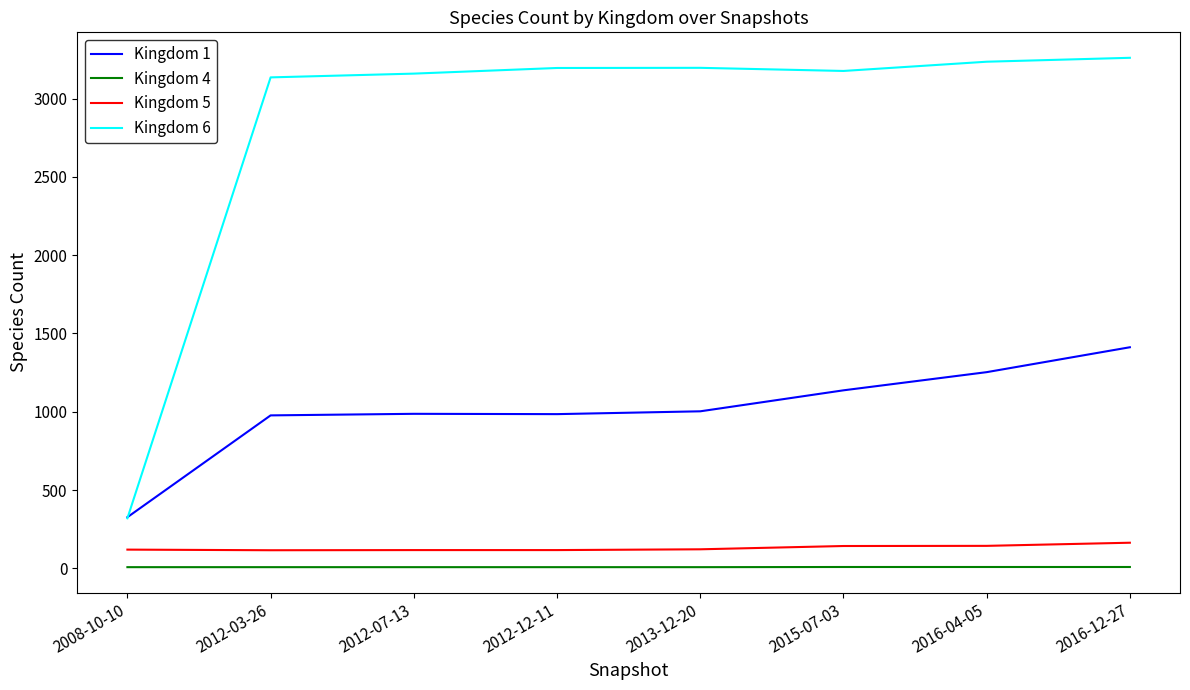

What is the highest value of the Kingdom 4 series?

9